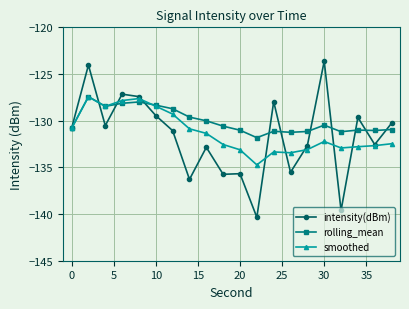

What is the smallest value displayed?

-140.3